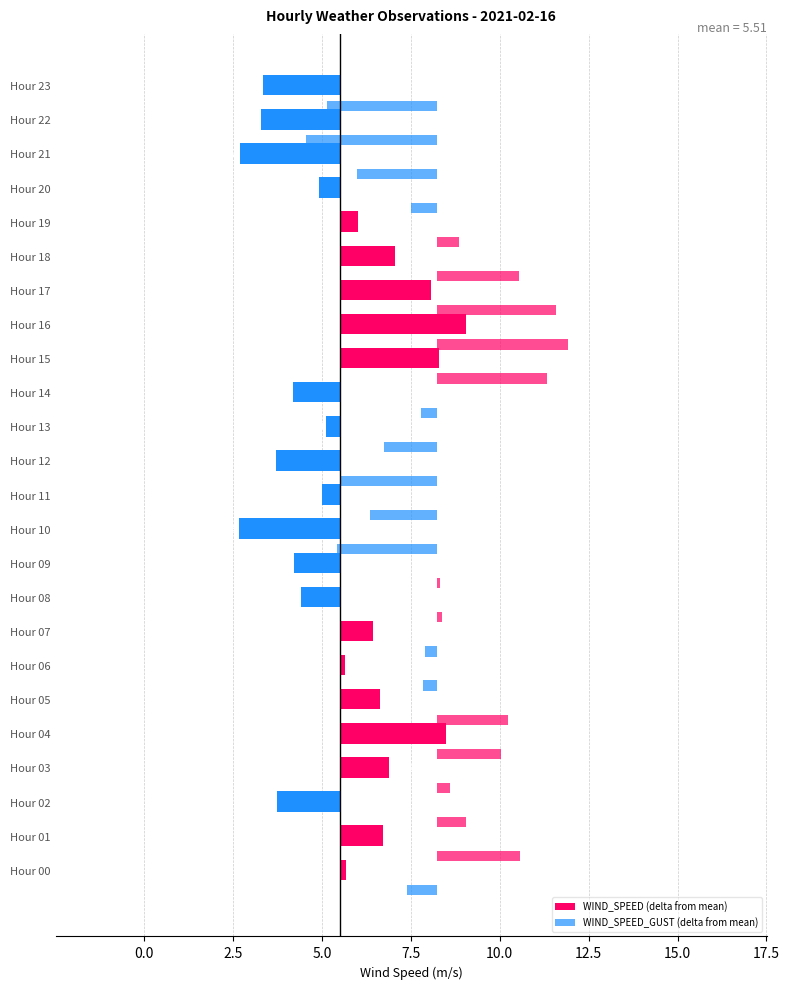

What is the lowest value of the WIND_SPEED_GUST (delta from mean) series?

-3.7